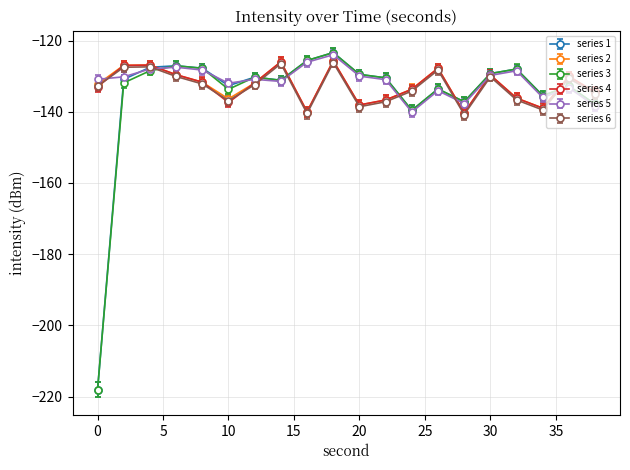

What is the value of the series 3 point at the 2nd from the left?

-131.9